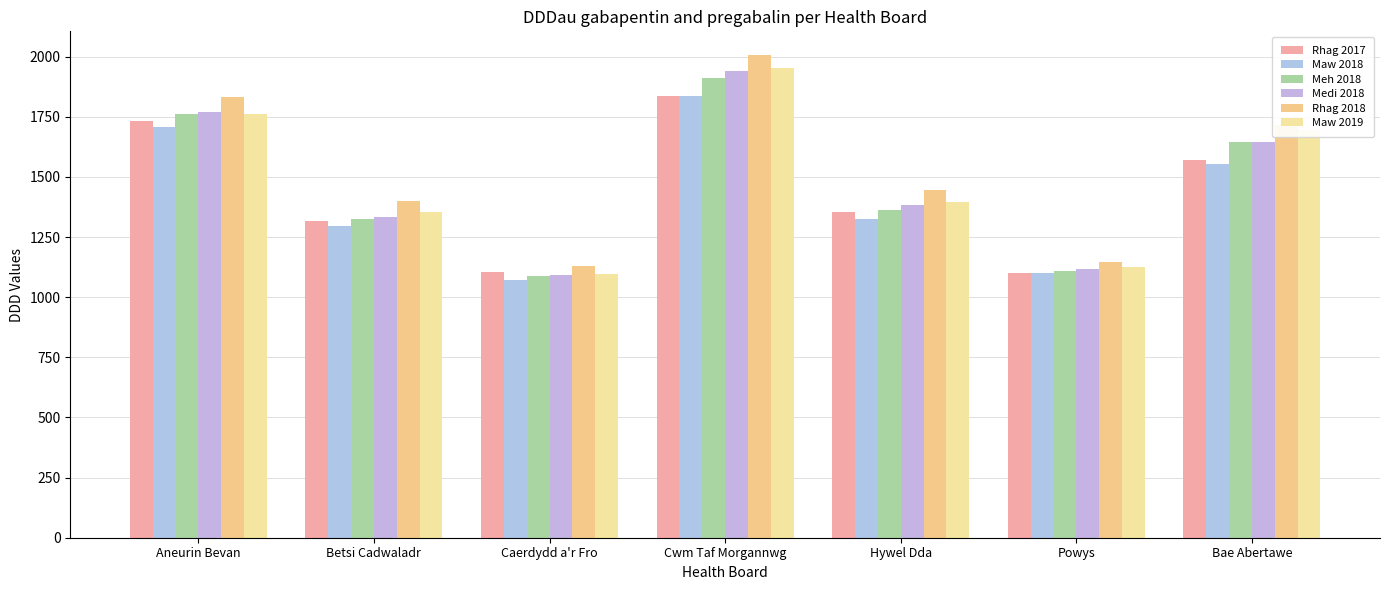

What are all the series names shown in the legend?

Rhag 2017, Maw 2018, Meh 2018, Medi 2018, Rhag 2018, Maw 2019